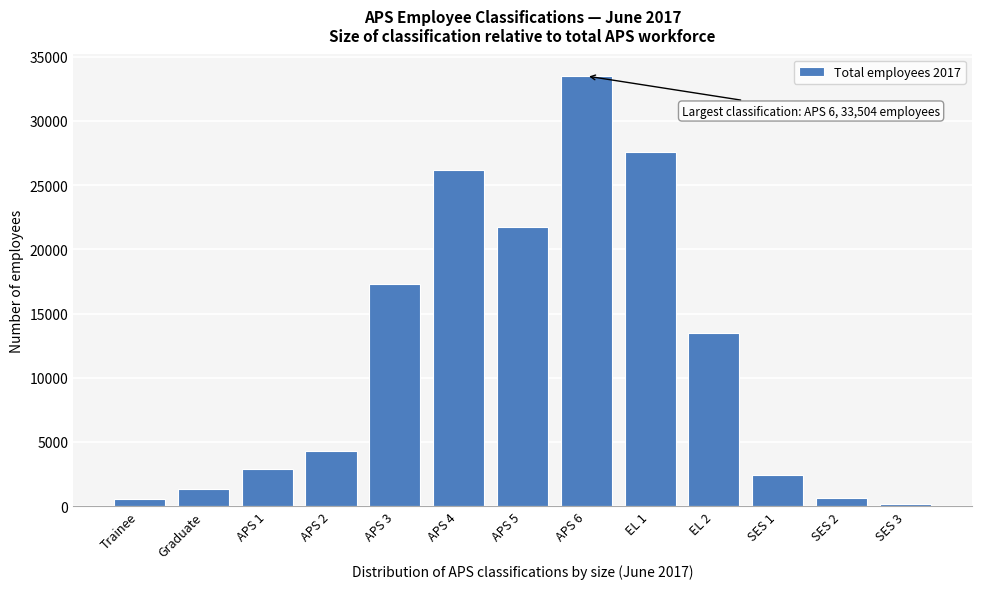

What is the ratio of the value at APS 2 to the value at APS 1?

1.5